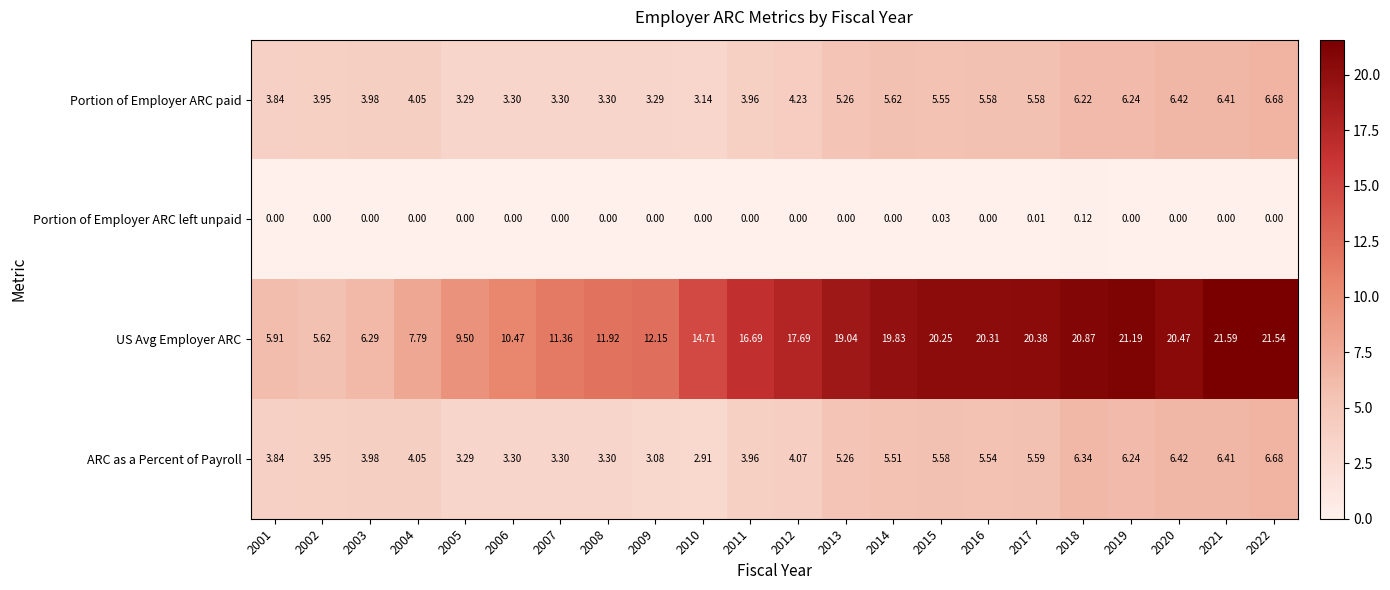

Is the value of US Avg Employer ARC at 2012 greater than the value of Portion of Employer ARC paid at 2018?

Yes